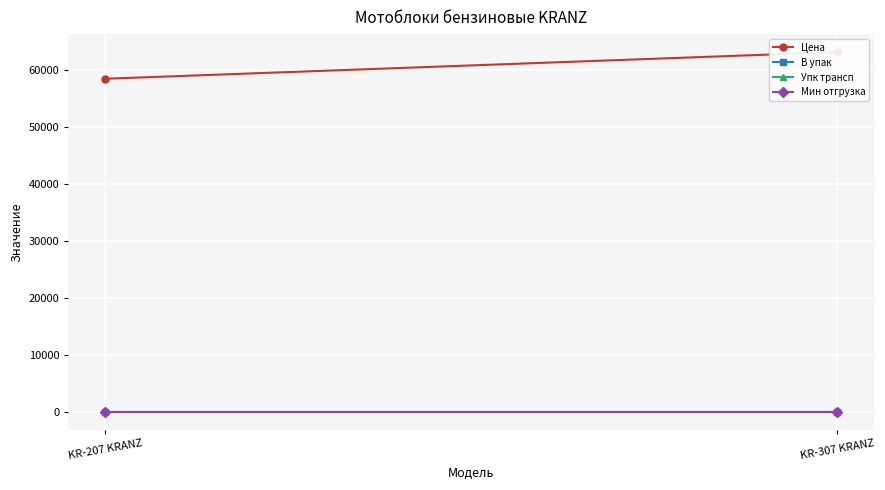

What is the spread (max minus min) of values at KR-307 KRANZ?

63192.8